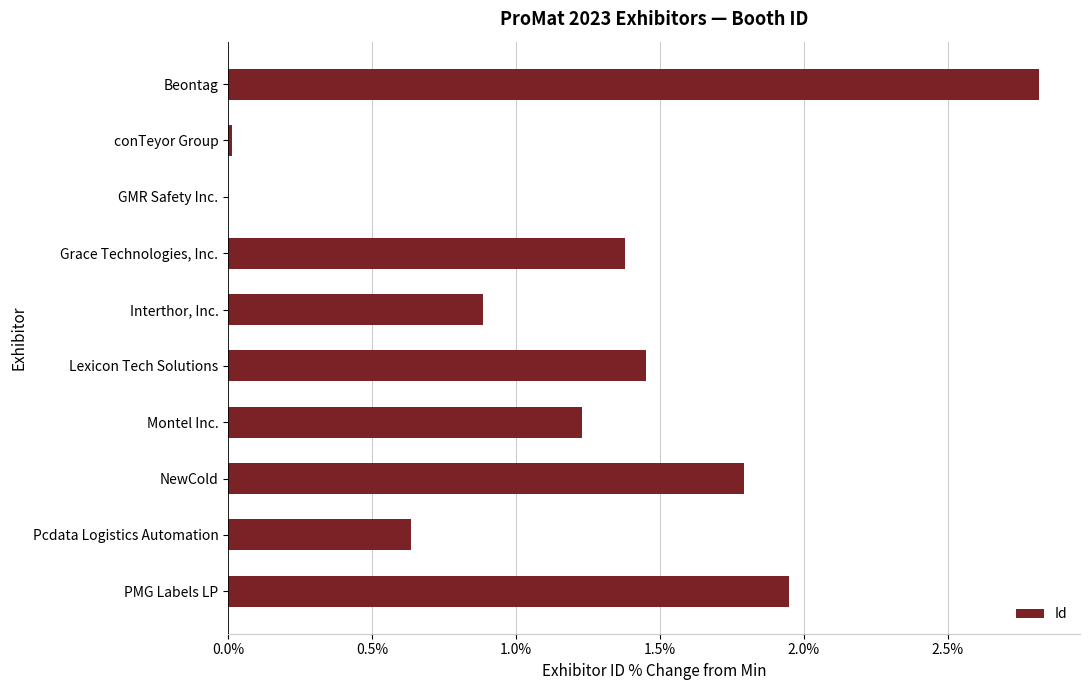

Between Interthor, Inc. and Montel Inc., which is larger?

Montel Inc.